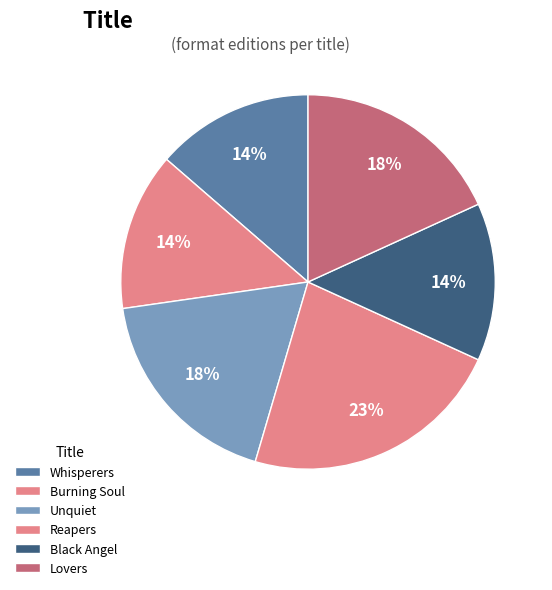

How many segments does this pie chart have?

6